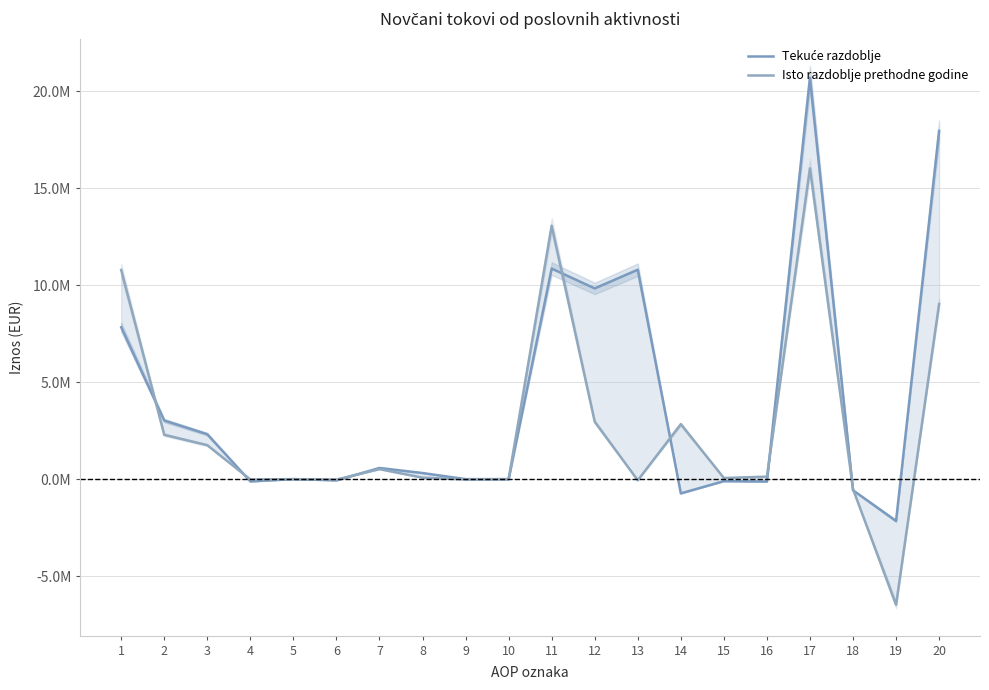

What is the difference between the highest and lowest values at 19?

4323255